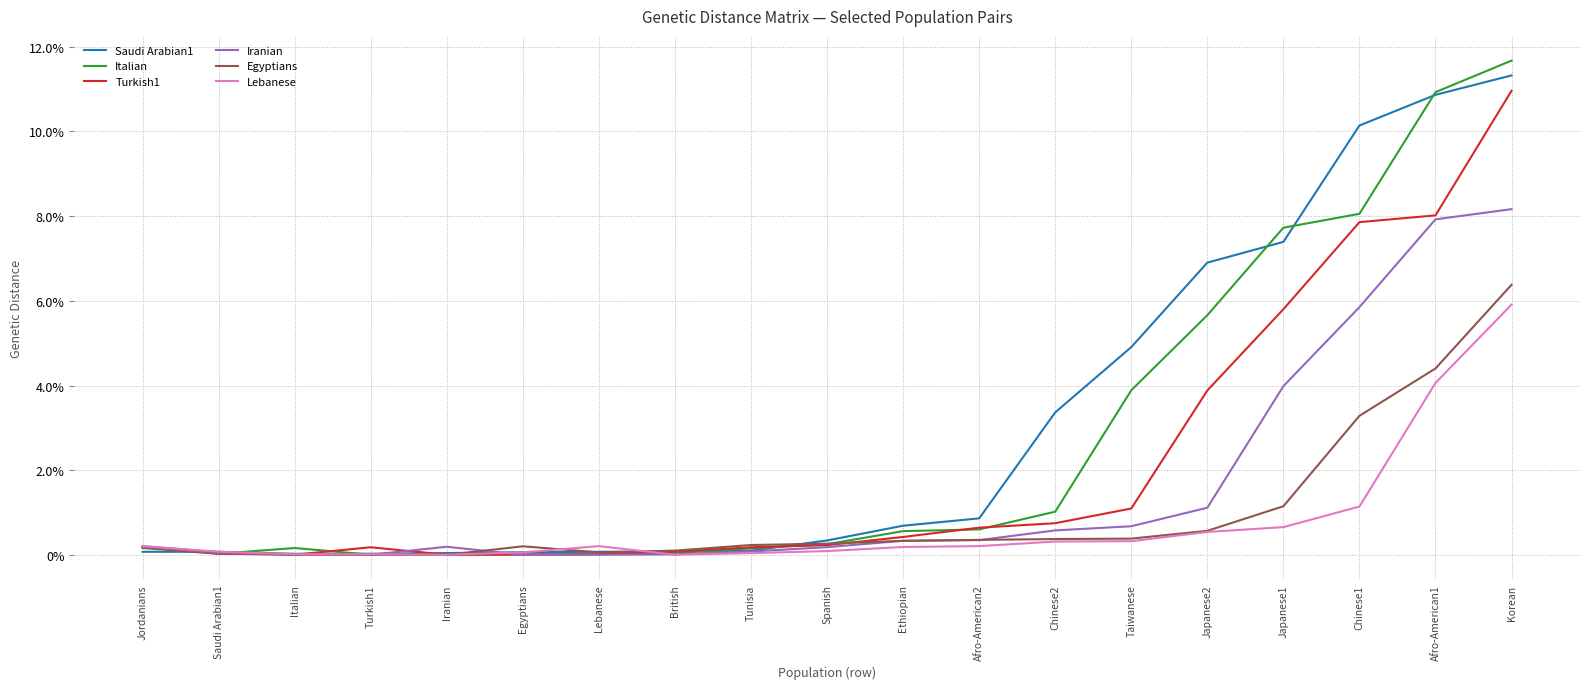

What is the label of the 3rd point from the right?

Chinese1